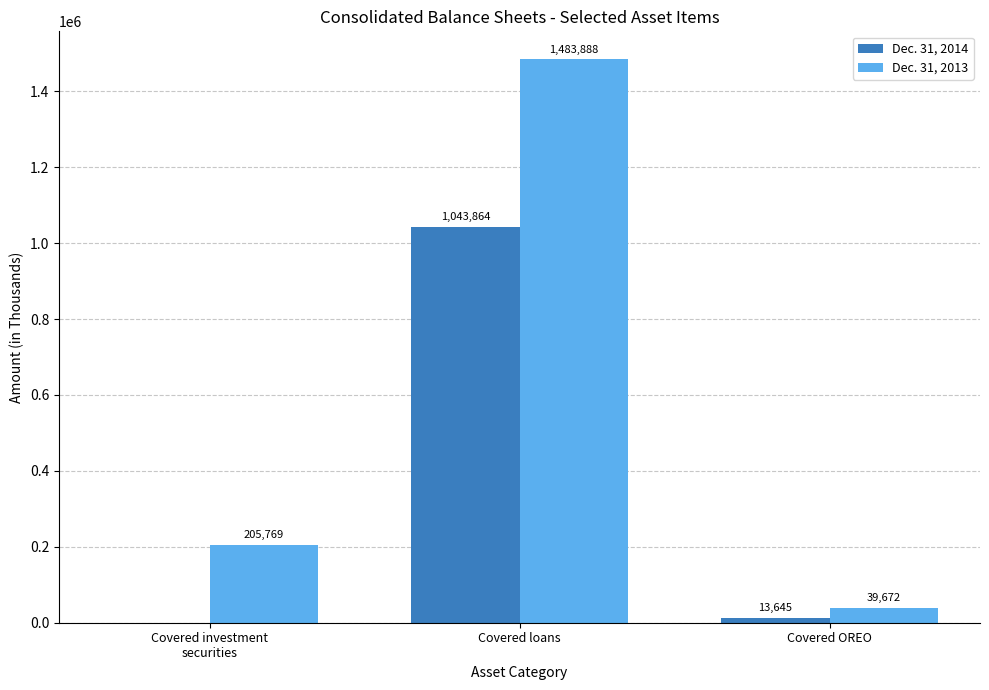

Reading left to right, extract all data points from this chart.

Dec. 31, 2014: Covered investment
securities=0	Covered loans=1043864	Covered OREO=13645
Dec. 31, 2013: Covered investment
securities=205769	Covered loans=1483888	Covered OREO=39672